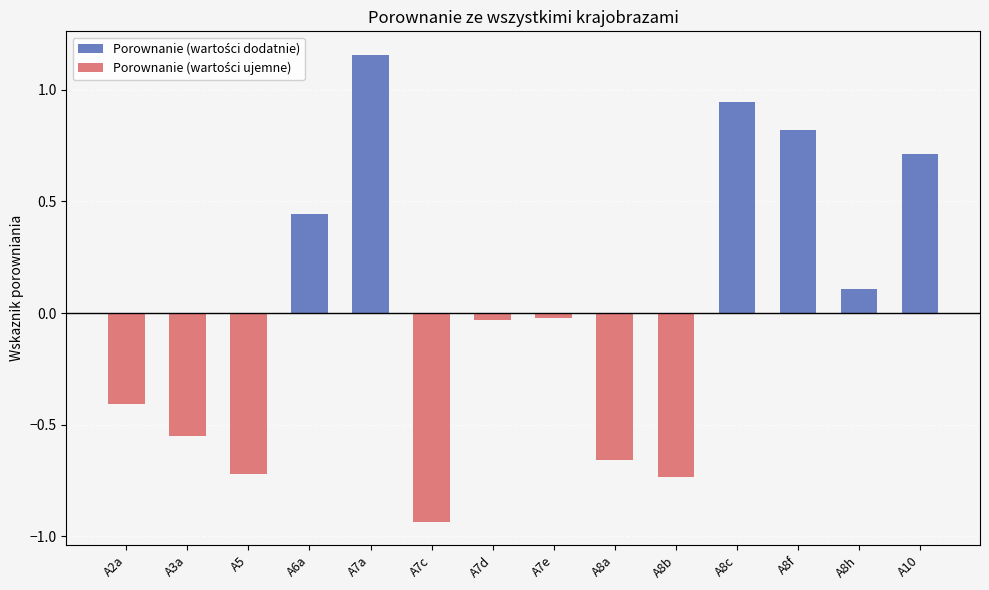

Reading left to right, list all the values displayed in this chart.

A2a=-0.4	A3a=-0.5	A5=-0.7	A6a=0.4	A7a=1.2	A7c=-0.9	A7d=-0.0	A7e=-0.0	A8a=-0.7	A8b=-0.7	A8c=0.9	A8f=0.8	A8h=0.1	A10=0.7